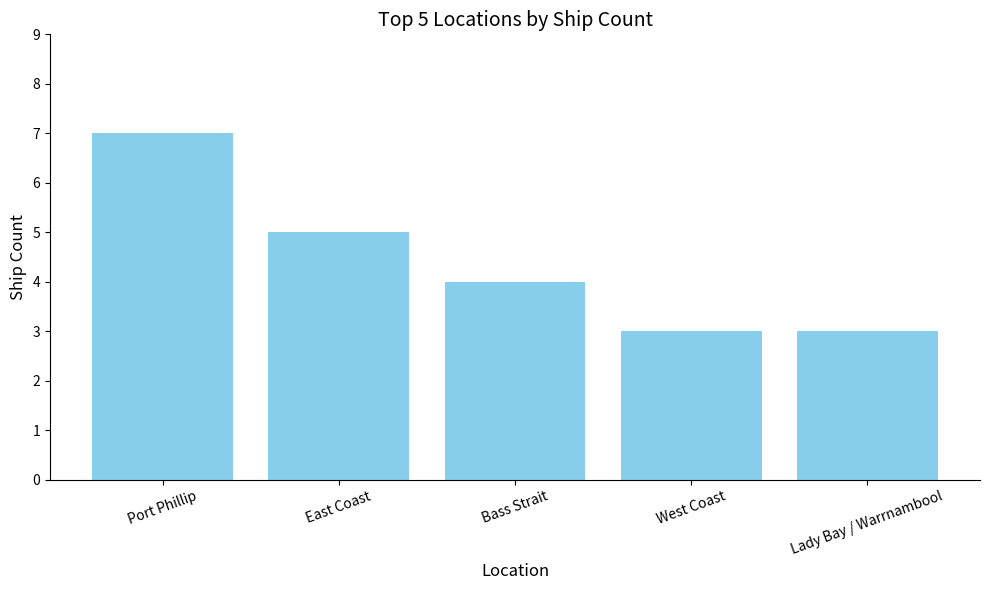

Does the chart contain any negative values?

No